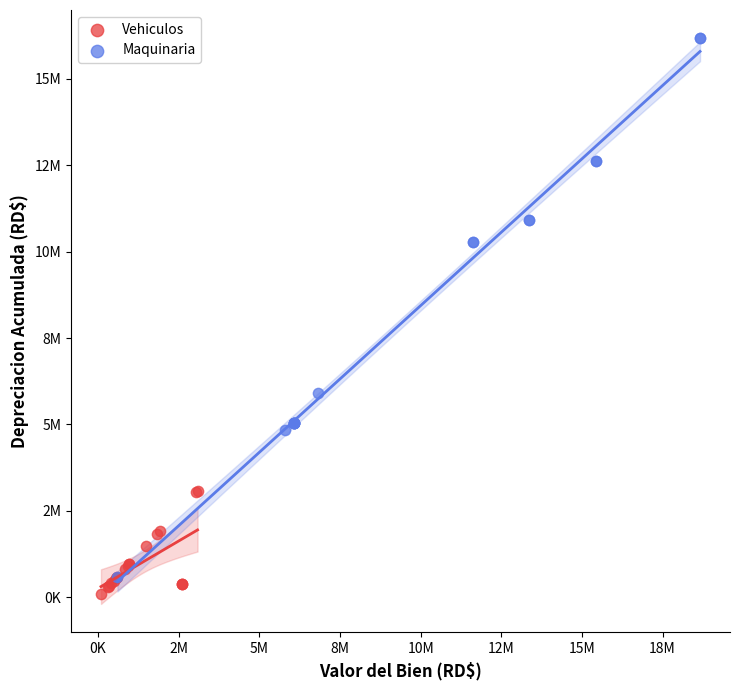

Which series contains the highest Y value?

Maquinaria